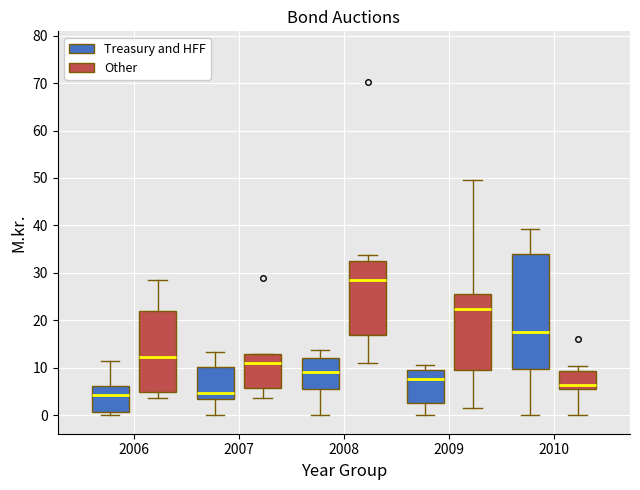

Where is the upper edge of the box for 2009 (Treasury and HFF) on the y-axis? The values are not printed on the chart, so give them approximately, as read against the axis.

9